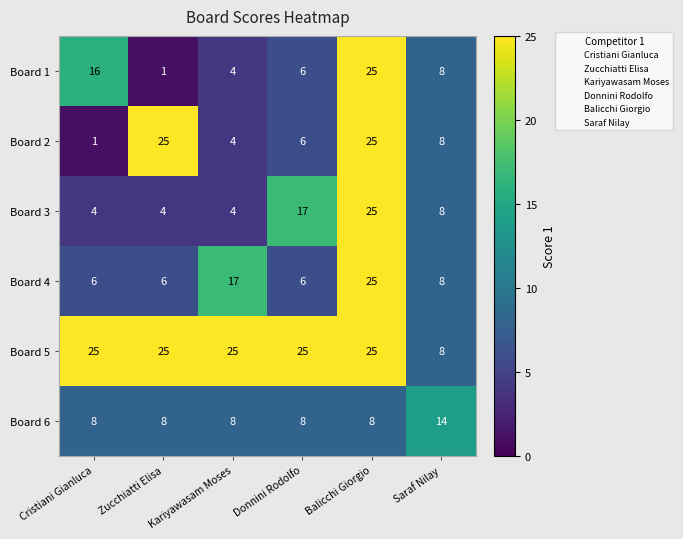

What is the greatest value displayed?

25